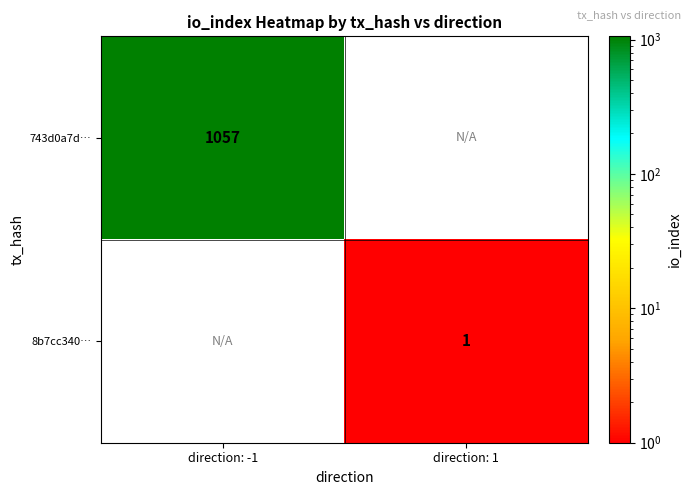

Is it true that 743d0a7d… equals 1057 at direction: -1?

True